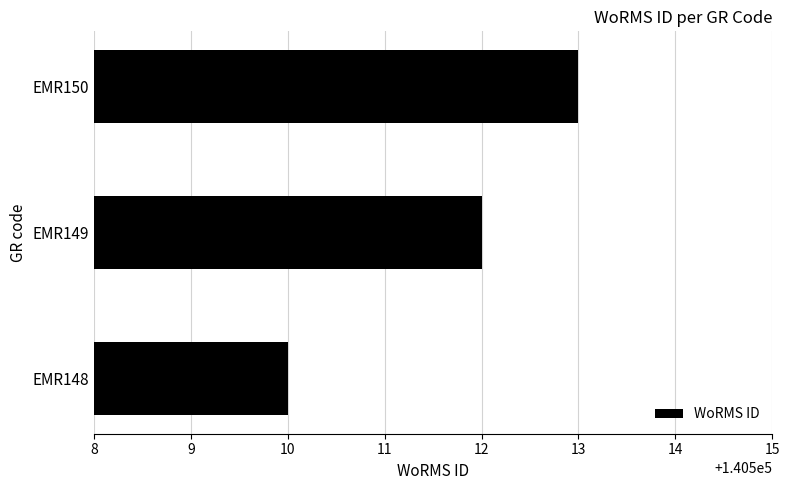

What is the average value?

140512